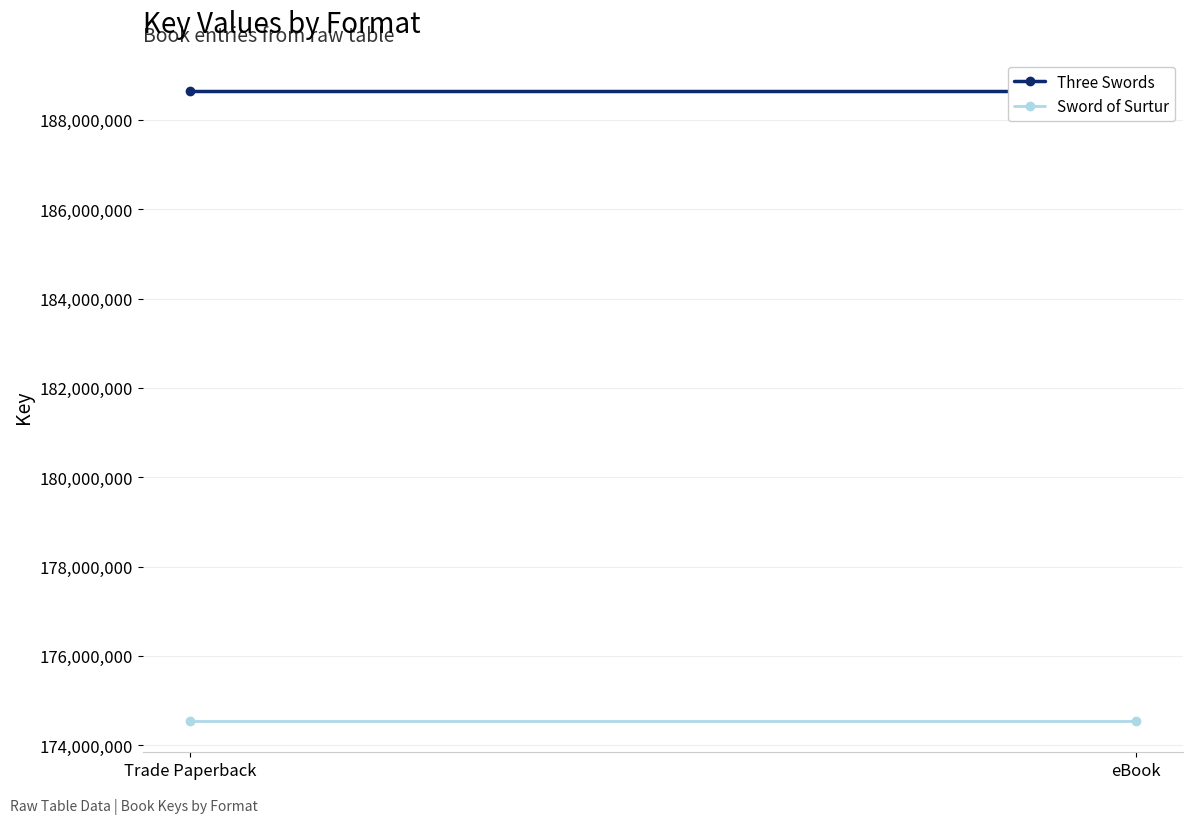

Reading right to left, what are all the values shown in this chart?

Three Swords: eBook=188640466	Trade Paperback=188640466
Sword of Surtur: eBook=174545828	Trade Paperback=174545828